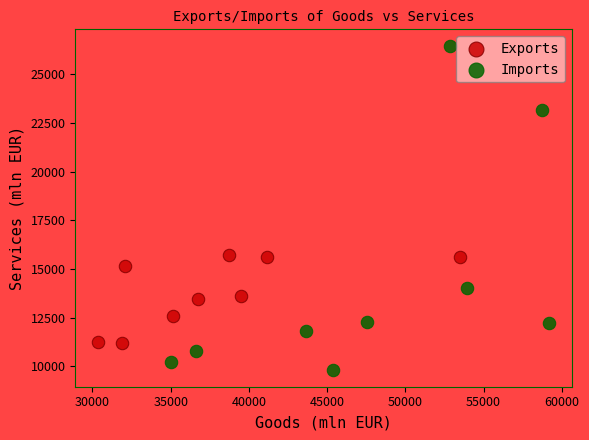

What are all the series names shown in the legend?

Exports, Imports